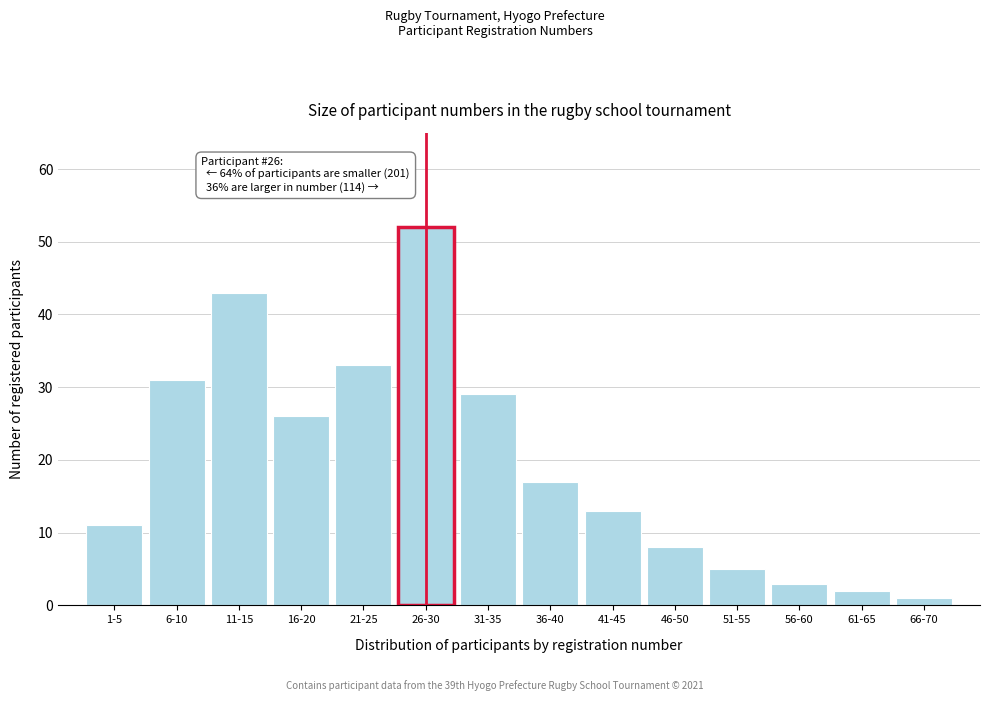

Reading left to right, list all the values displayed in this chart.

11	31	43	26	33	52	29	17	13	8	5	3	2	1